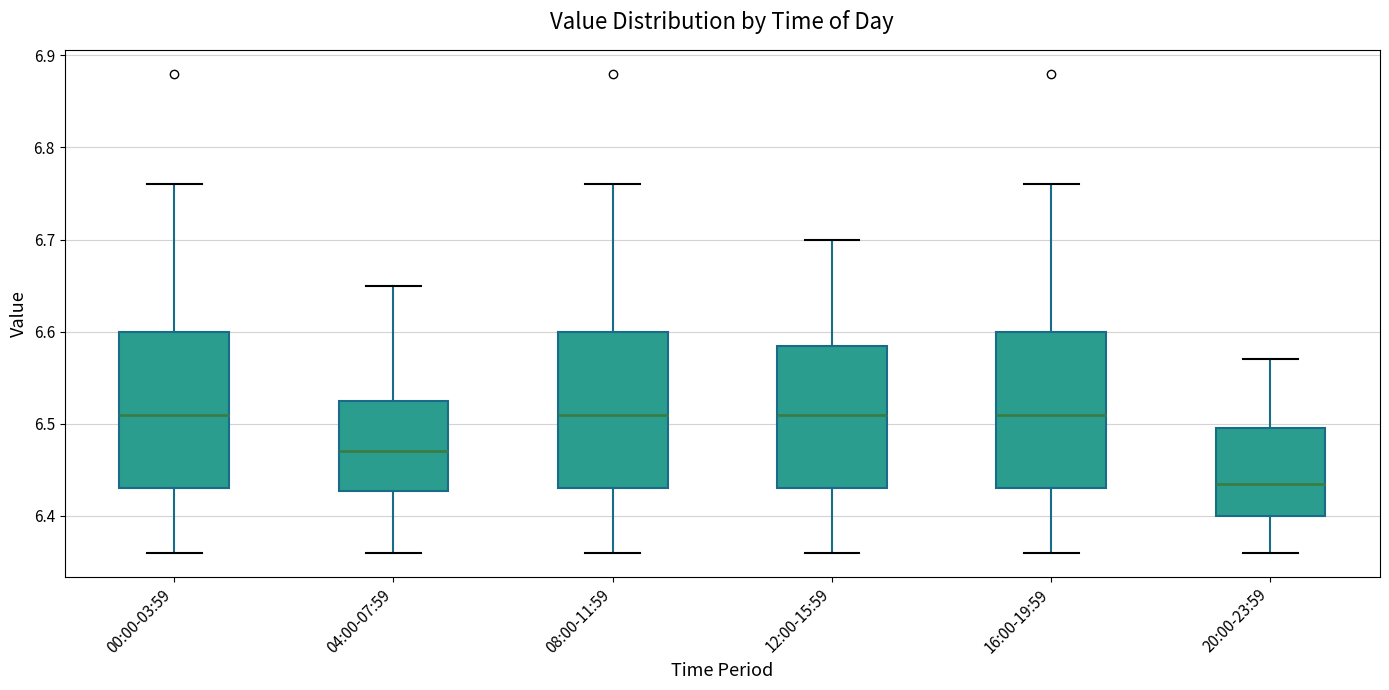

Reading left to right, read every box against the y-axis: the position of its median line, the range the box covers, and the ends of its whiskers. The values are not printed on the chart, so give them approximately, as read against the axis.

00:00-03:59: median 6.51, box 6.43 to 6.60, whiskers 6.36 to 6.76
04:00-07:59: median 6.47, box 6.43 to 6.53, whiskers 6.36 to 6.65
08:00-11:59: median 6.51, box 6.43 to 6.60, whiskers 6.36 to 6.76
12:00-15:59: median 6.51, box 6.43 to 6.59, whiskers 6.36 to 6.70
16:00-19:59: median 6.51, box 6.43 to 6.60, whiskers 6.36 to 6.76
20:00-23:59: median 6.44, box 6.40 to 6.50, whiskers 6.36 to 6.57